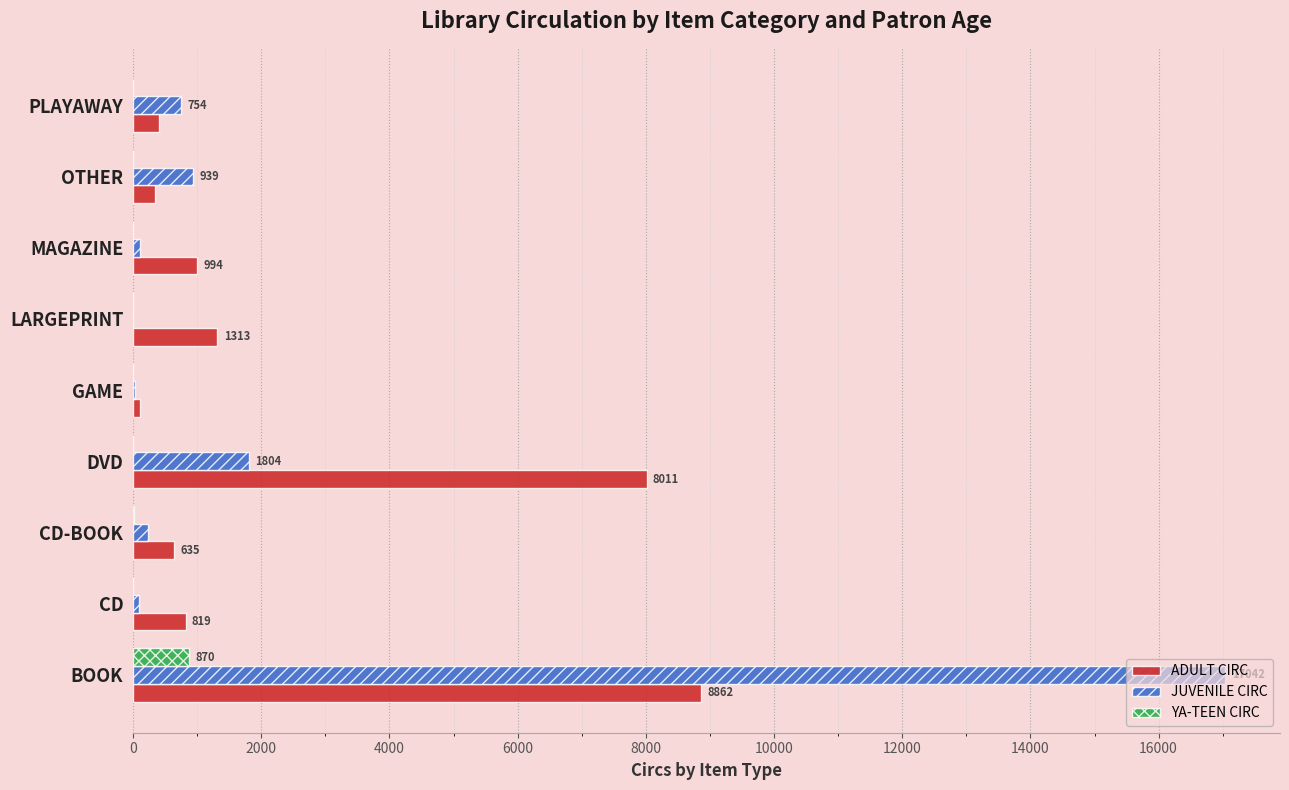

What are all the series names shown in the legend?

ADULT CIRC, JUVENILE CIRC, YA-TEEN CIRC